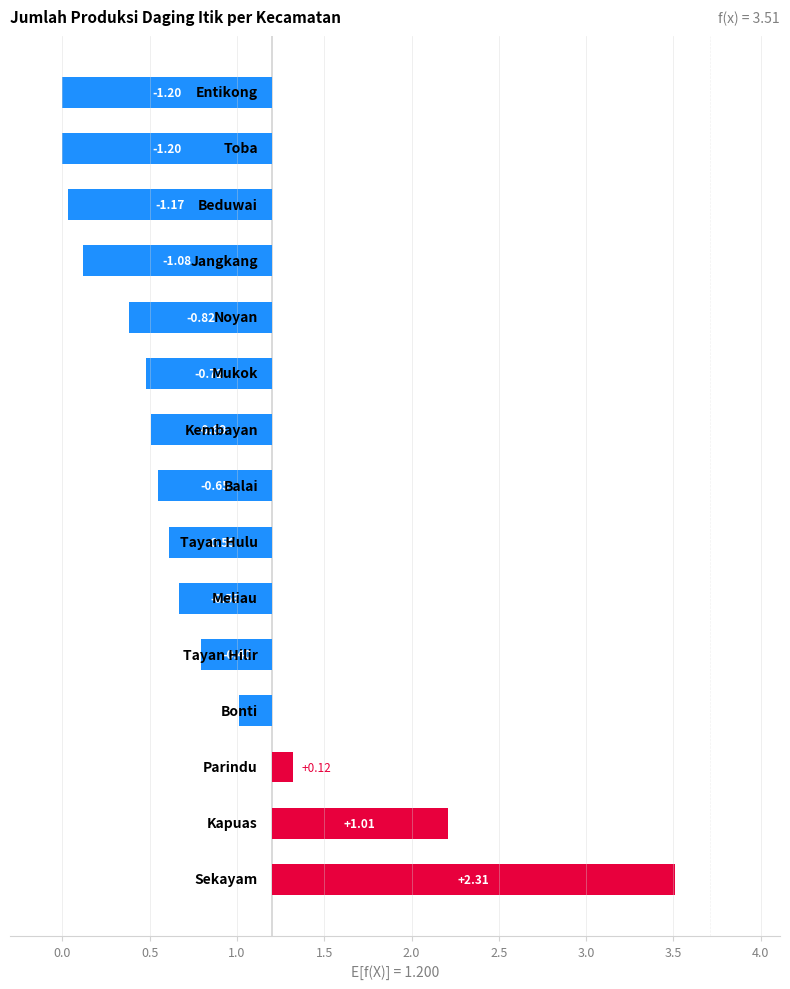

What is the smallest value displayed?

-1.2